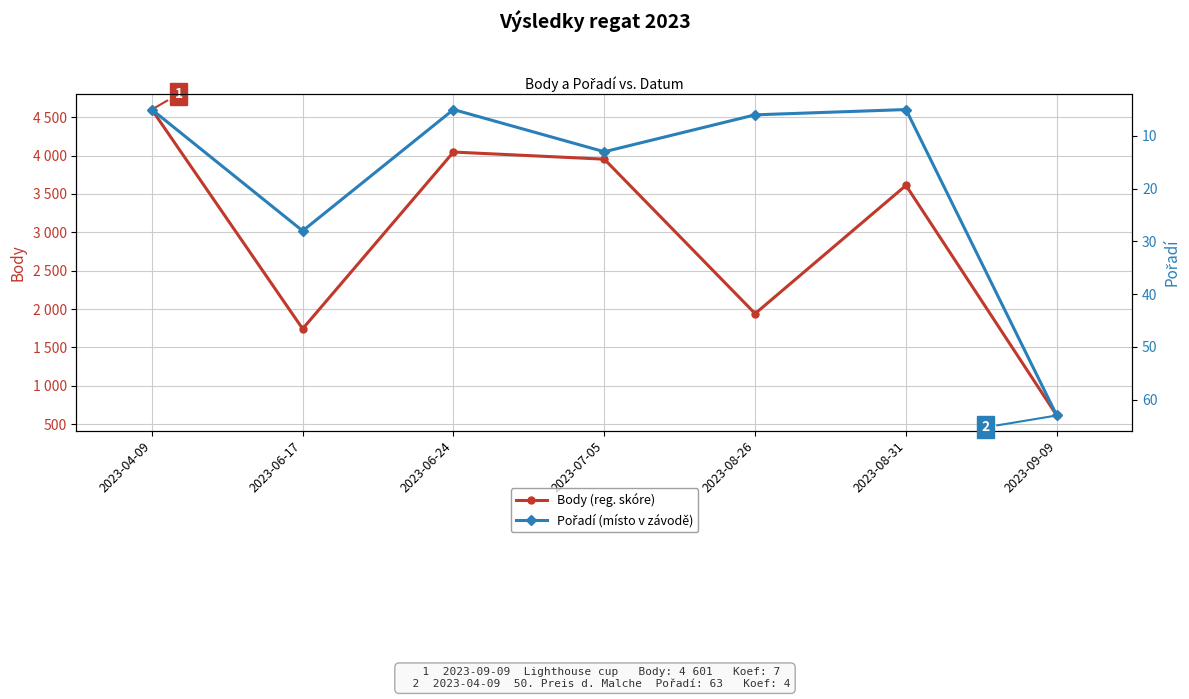

How many interior local valleys does the Body (reg. skóre) series have?

2